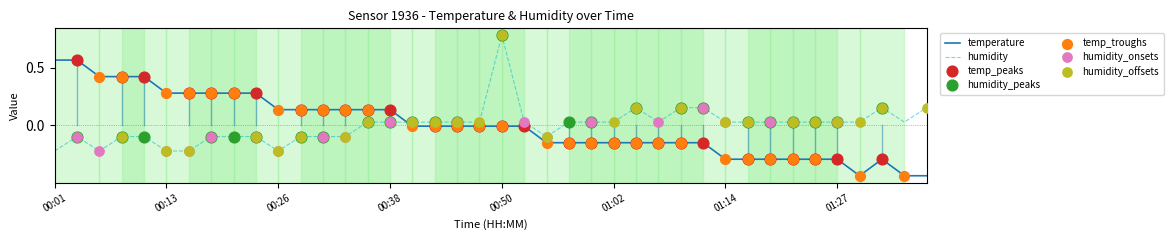

What is the difference between the maximum and minimum values in the temperature series?

1.0